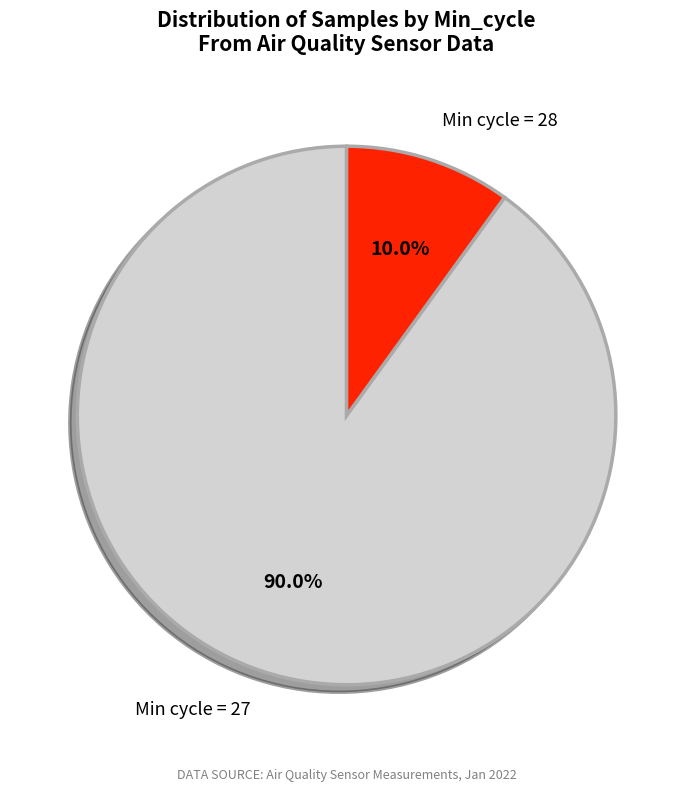

Rank the categories by value from highest to lowest.

Min cycle = 27, Min cycle = 28